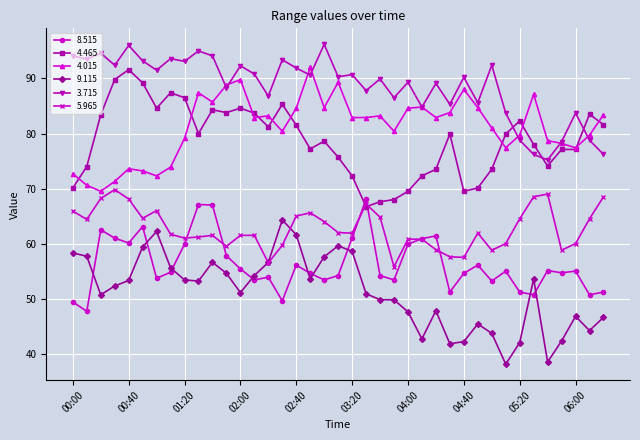

After their last crossing, which series has the higher values: 4.465 or 8.515?

4.465